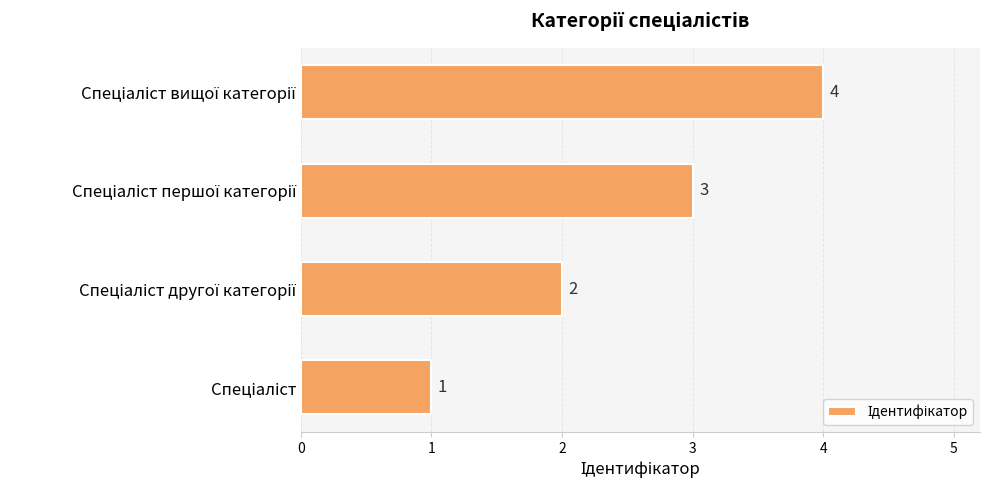

How many values are between 2 and 4?

3